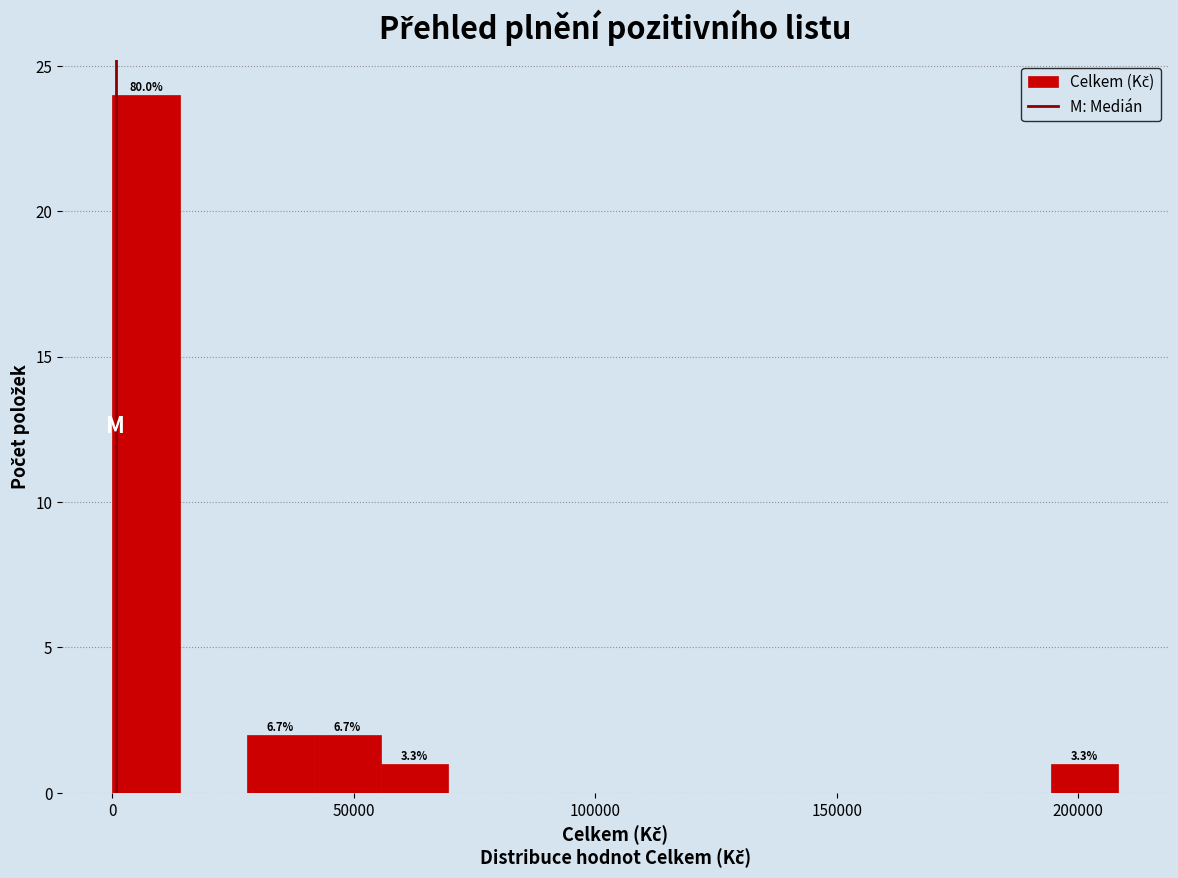

Read against the x-axis, roughly where is the centre of the tallest bar?

5000